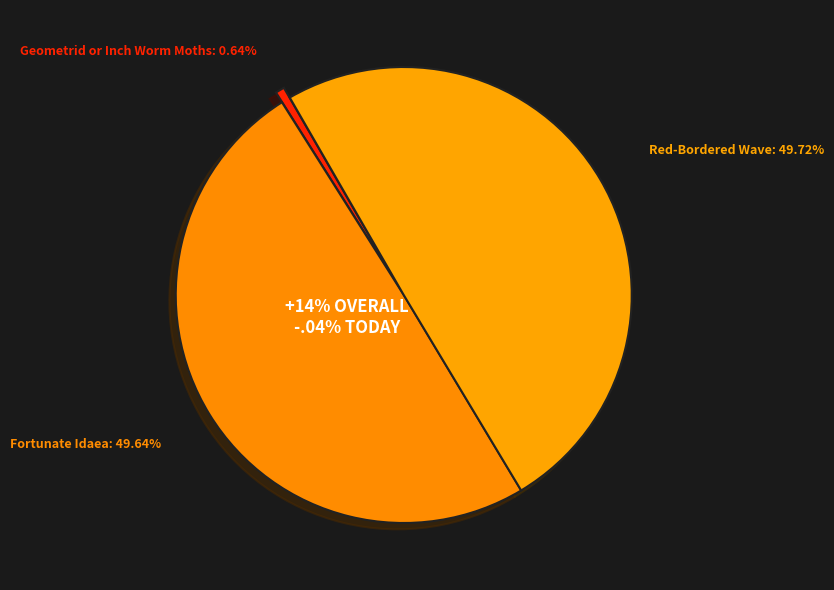

Is Red-Bordered Wave the majority of the pie?

No